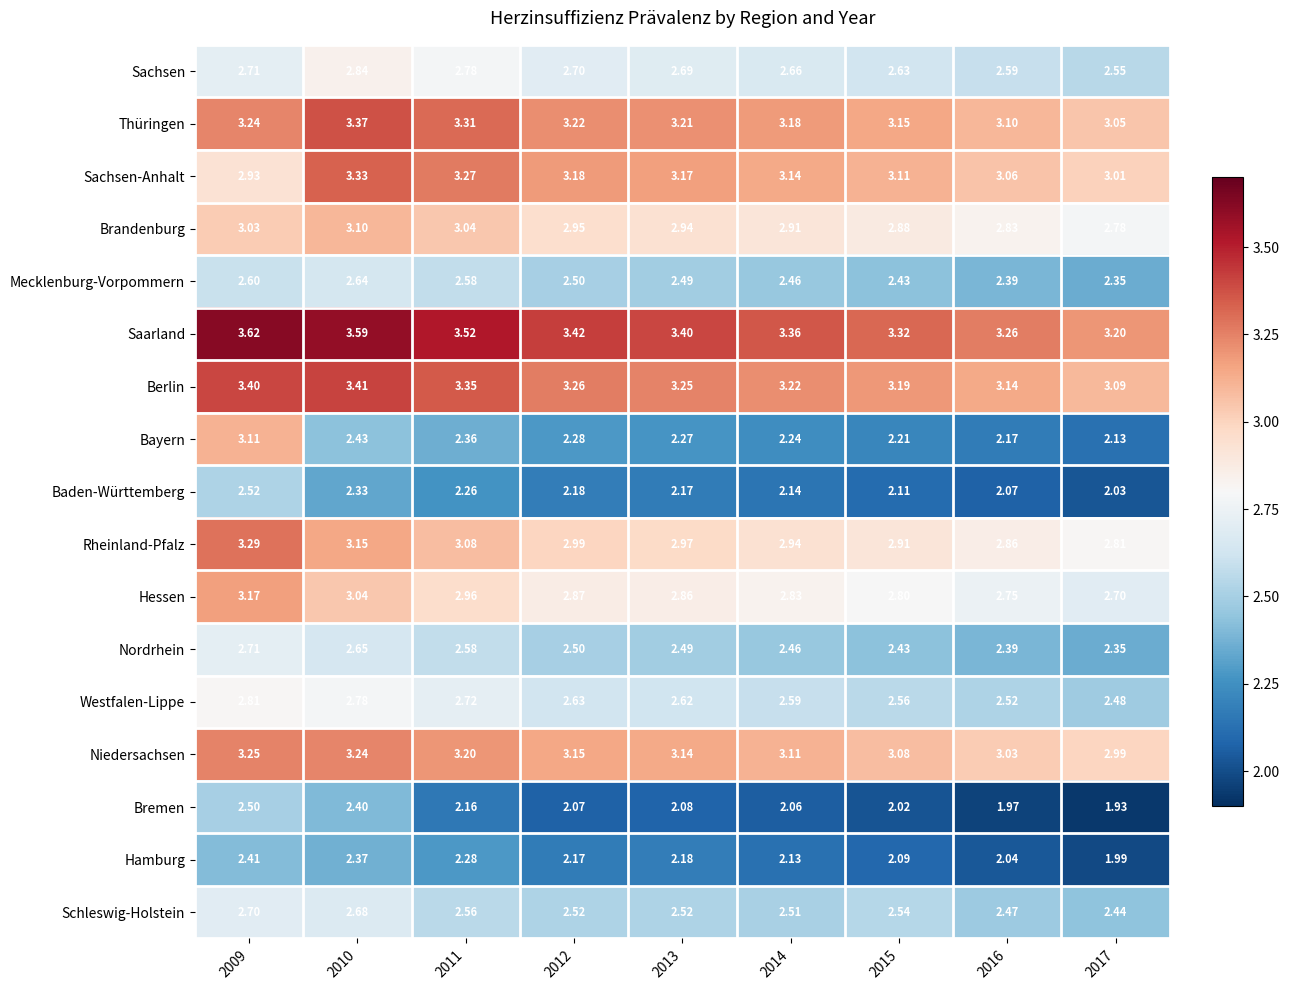

Which series has the largest total across all categories?

Saarland